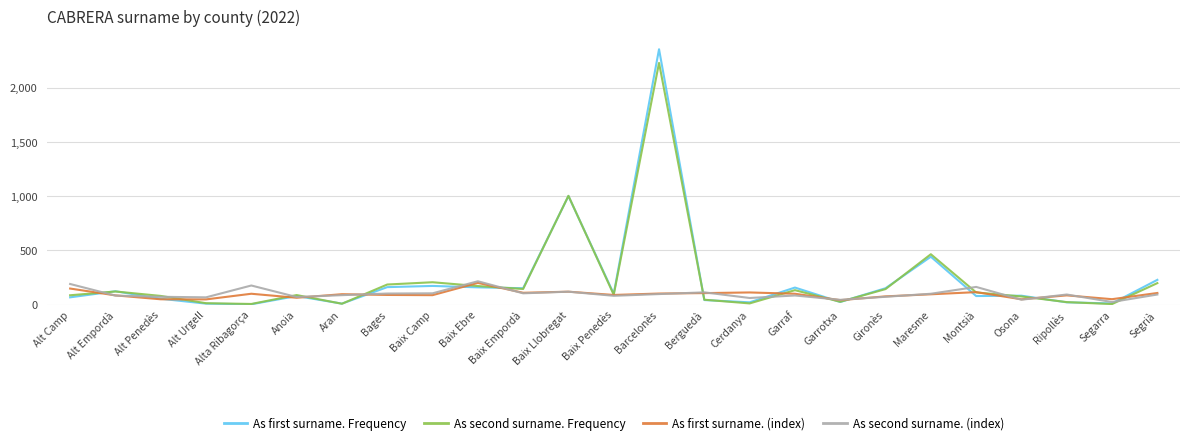

What are all the series names shown in the legend?

As first surname. Frequency, As second surname. Frequency, As first surname. (index), As second surname. (index)